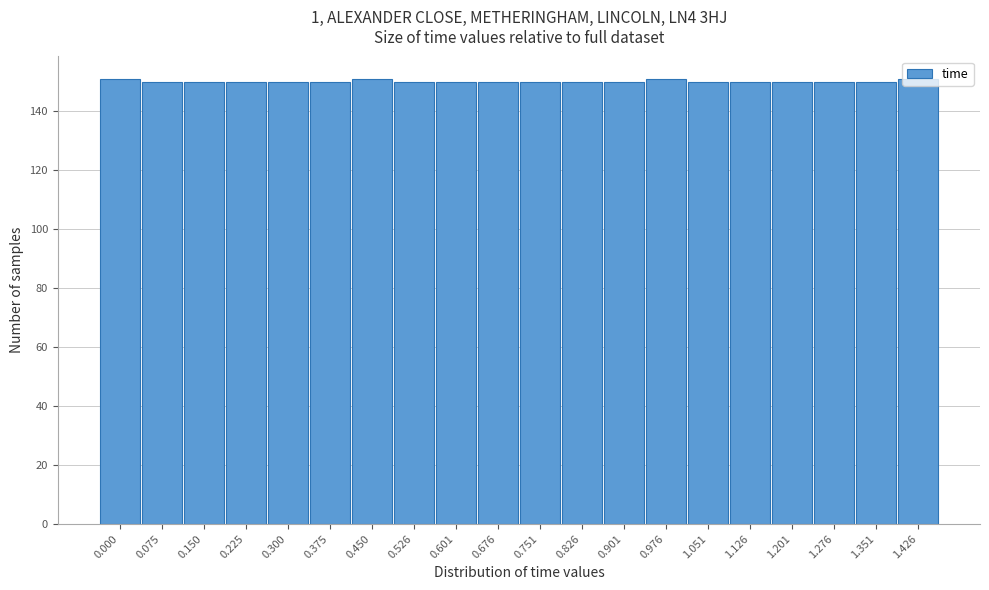

What is the greatest value displayed?

151